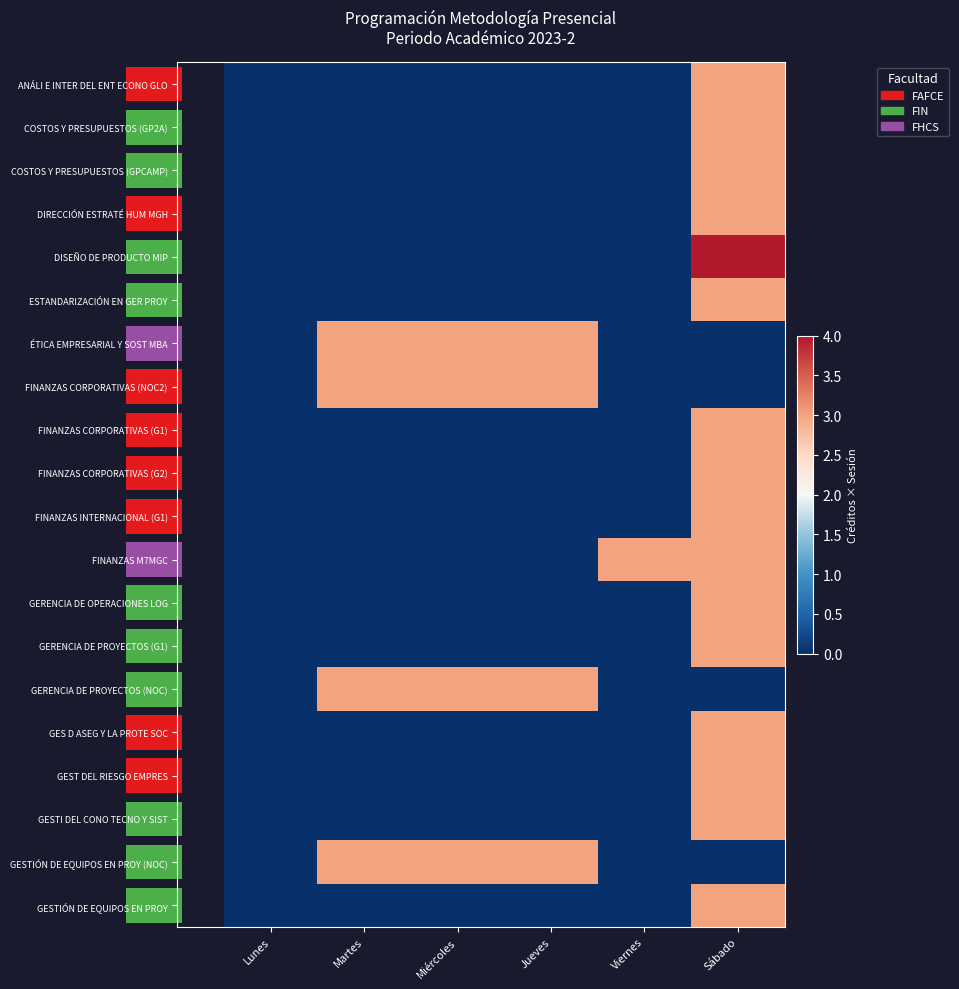

Which series has the widest spread of values?

DISEÑO DE PRODUCTO MIP